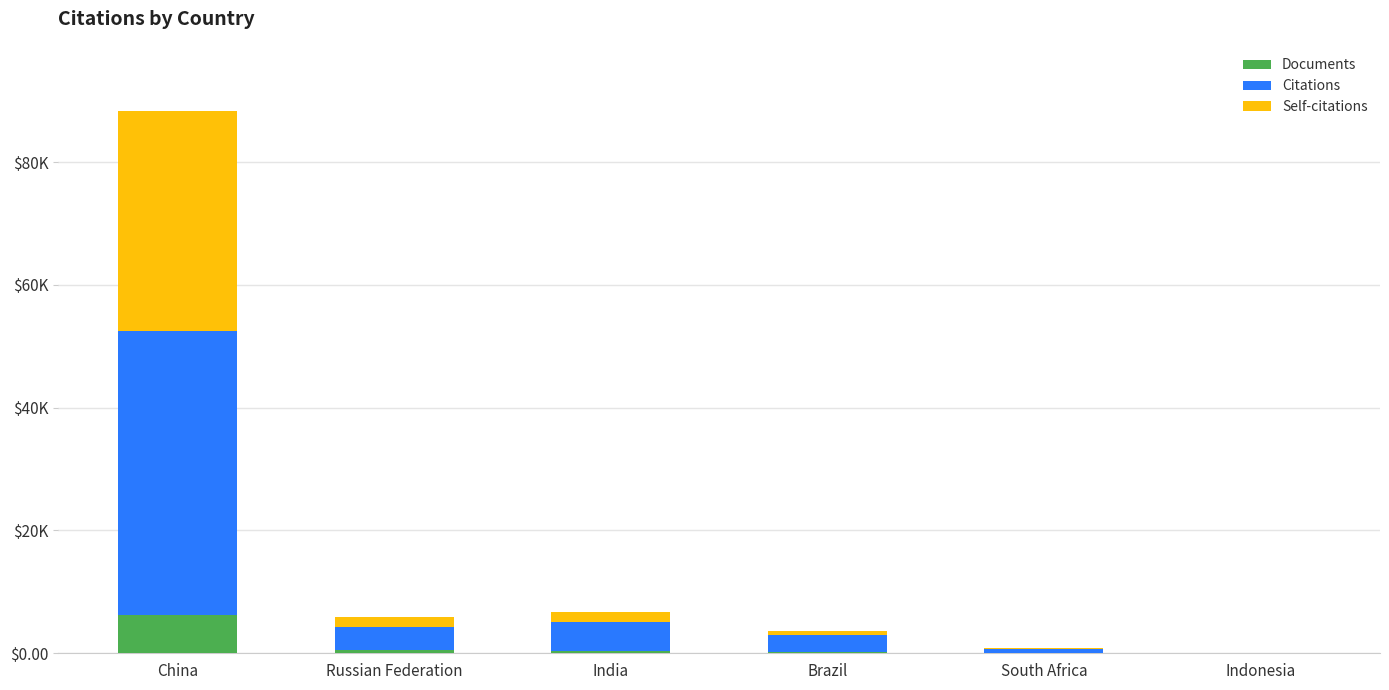

What value does the Citations series have at Indonesia, to the nearest 100?

100